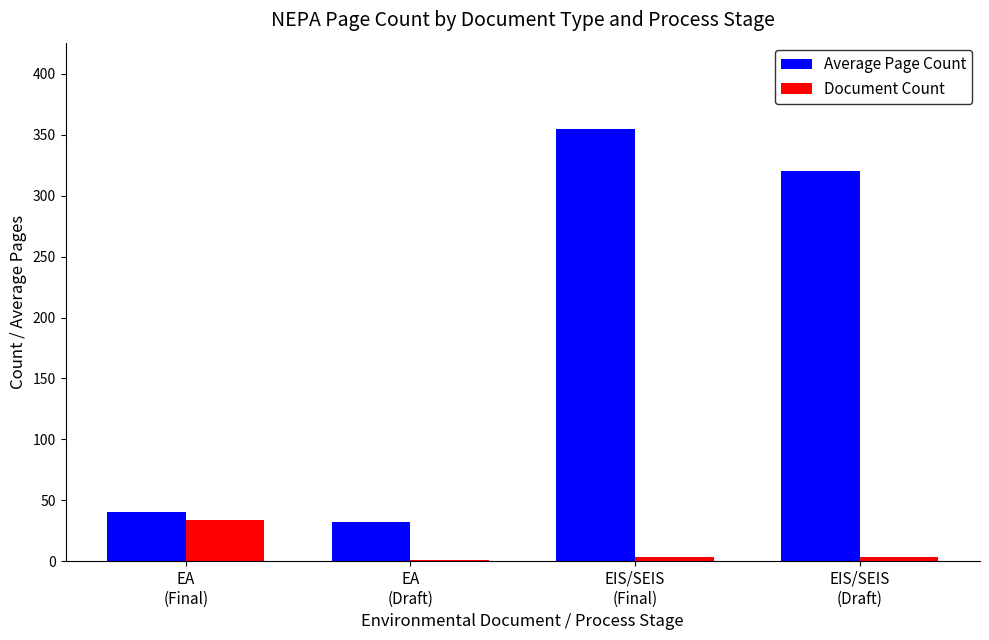

What is the sum of all Average Page Count values?

747.3